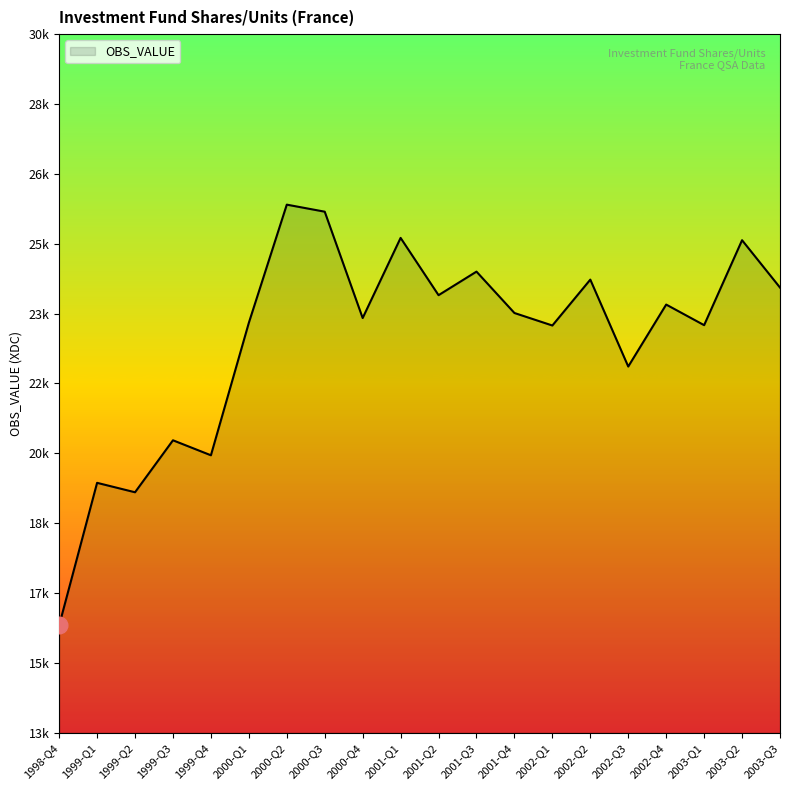

Reading left to right, what are all the values shown in this chart?

16470	19749	19532	20728	20383	23432	26150	25988	23541	25385	24067	24609	23657	23369	24425	22425	23851	23377	25332	24242